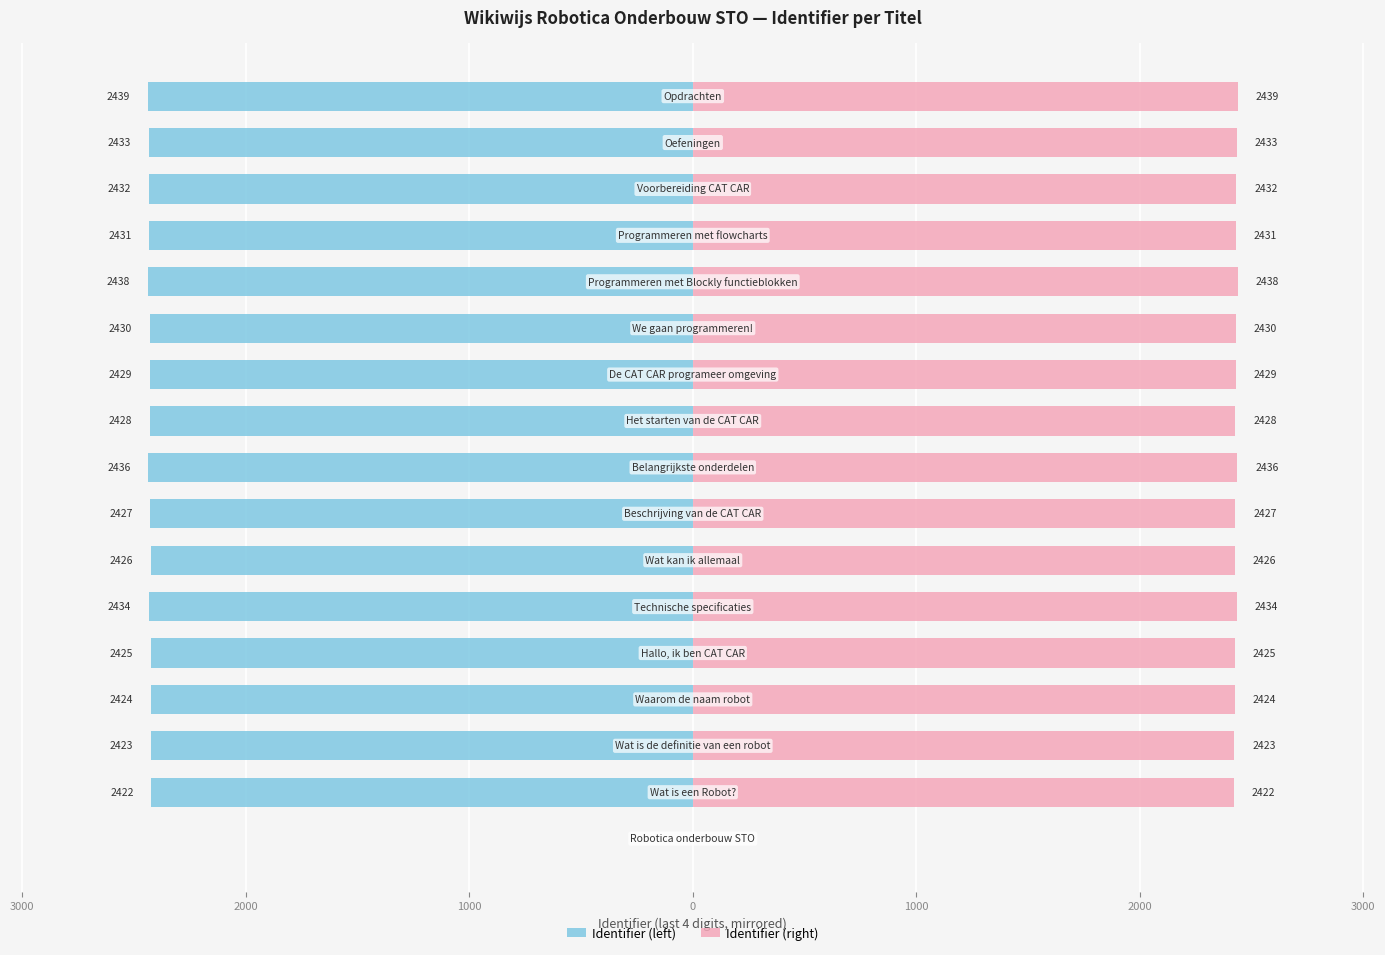

What is the greatest value displayed?

2439